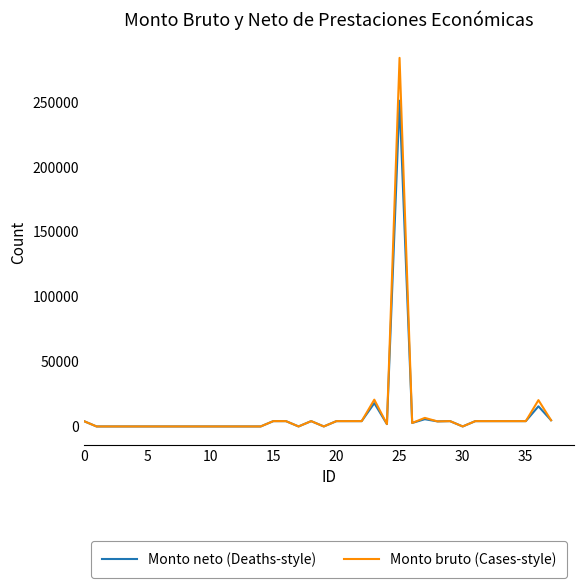

What is the highest value of the Monto bruto (Cases-style) series?

284032.5